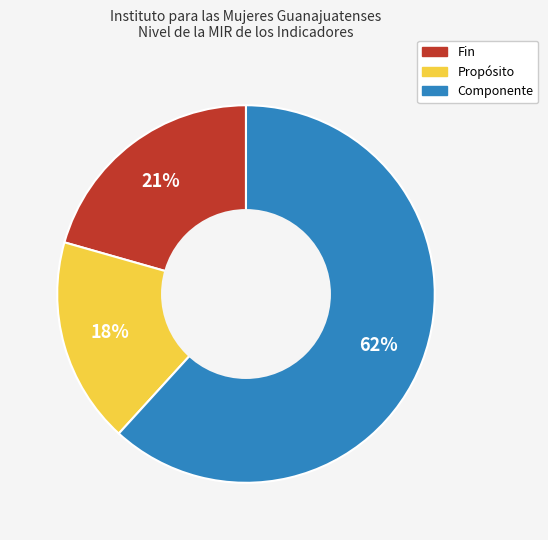

Rank the categories by value from lowest to highest.

Propósito, Fin, Componente